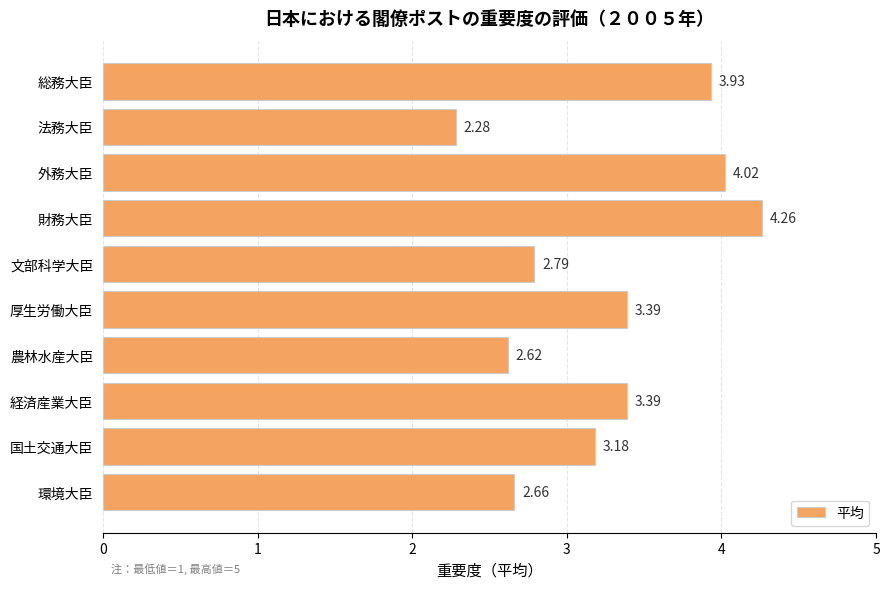

What is the change in value from 法務大臣 to 国土交通大臣?

+0.9